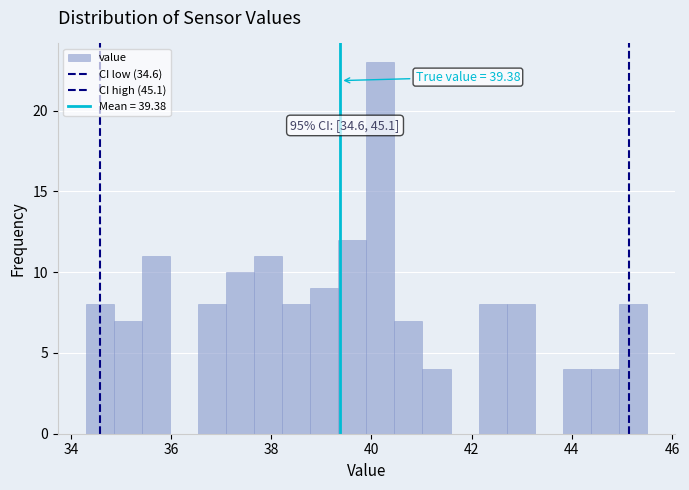

Around what value on the x-axis is the tallest bar? Give the approximate position of its centre, as read against the axis.

40.2